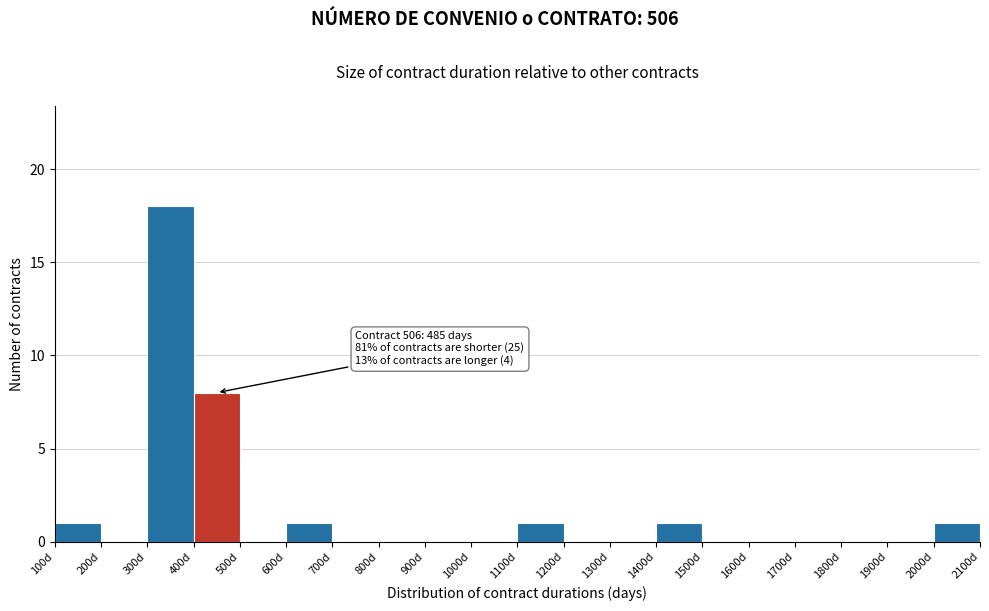

Over which range of the x-axis is the bar tallest?

300 to 400